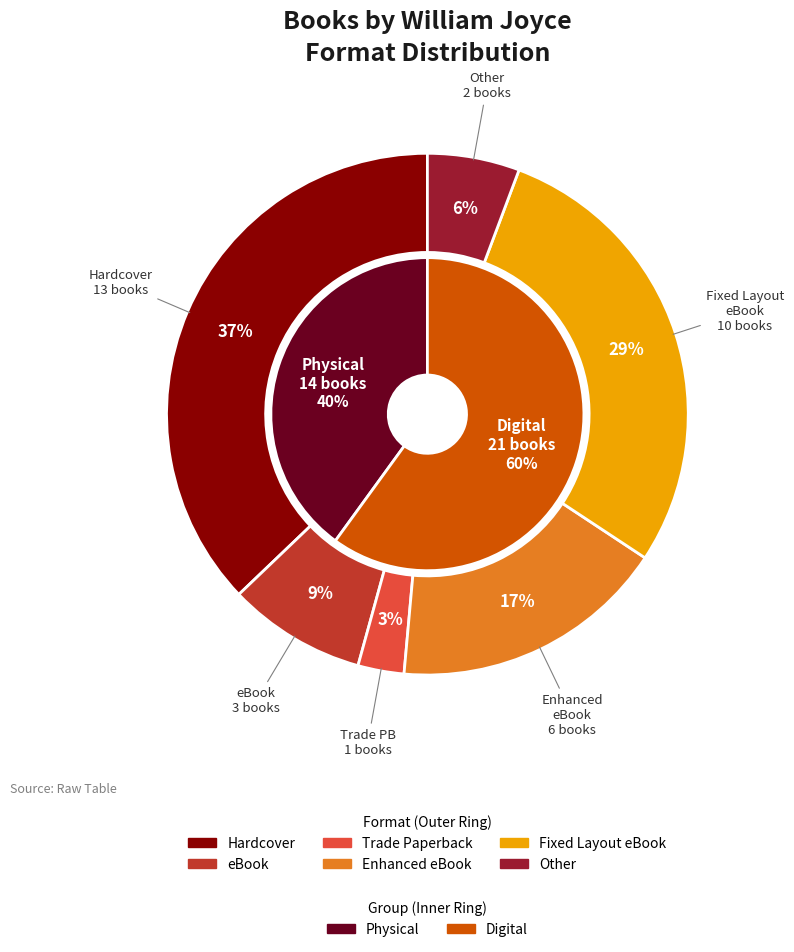

What is the smallest slice in the pie chart?

Trade Paperback